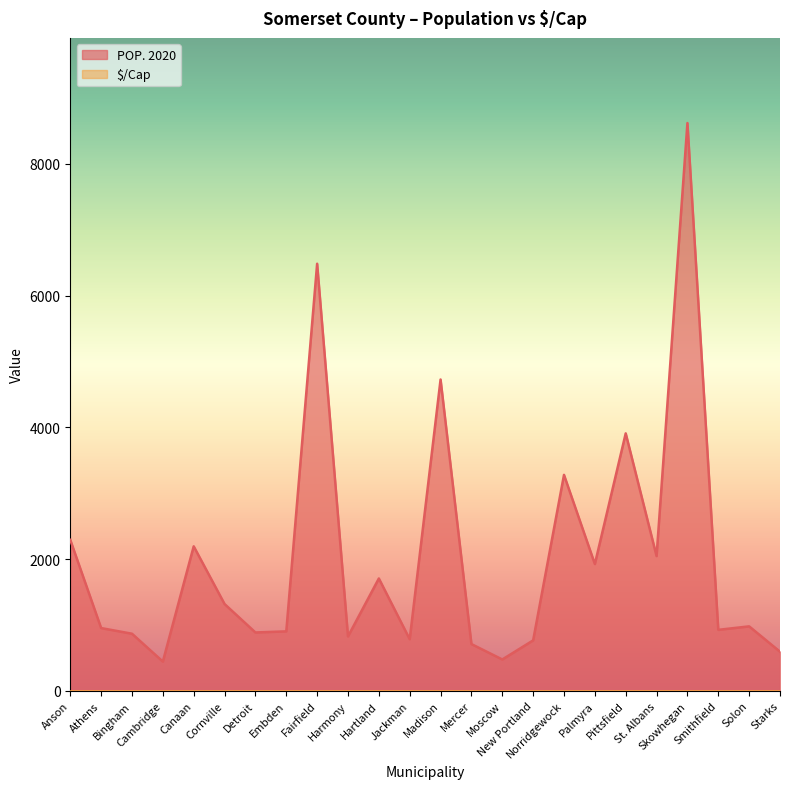

What position from the left is Pittsfield?

19